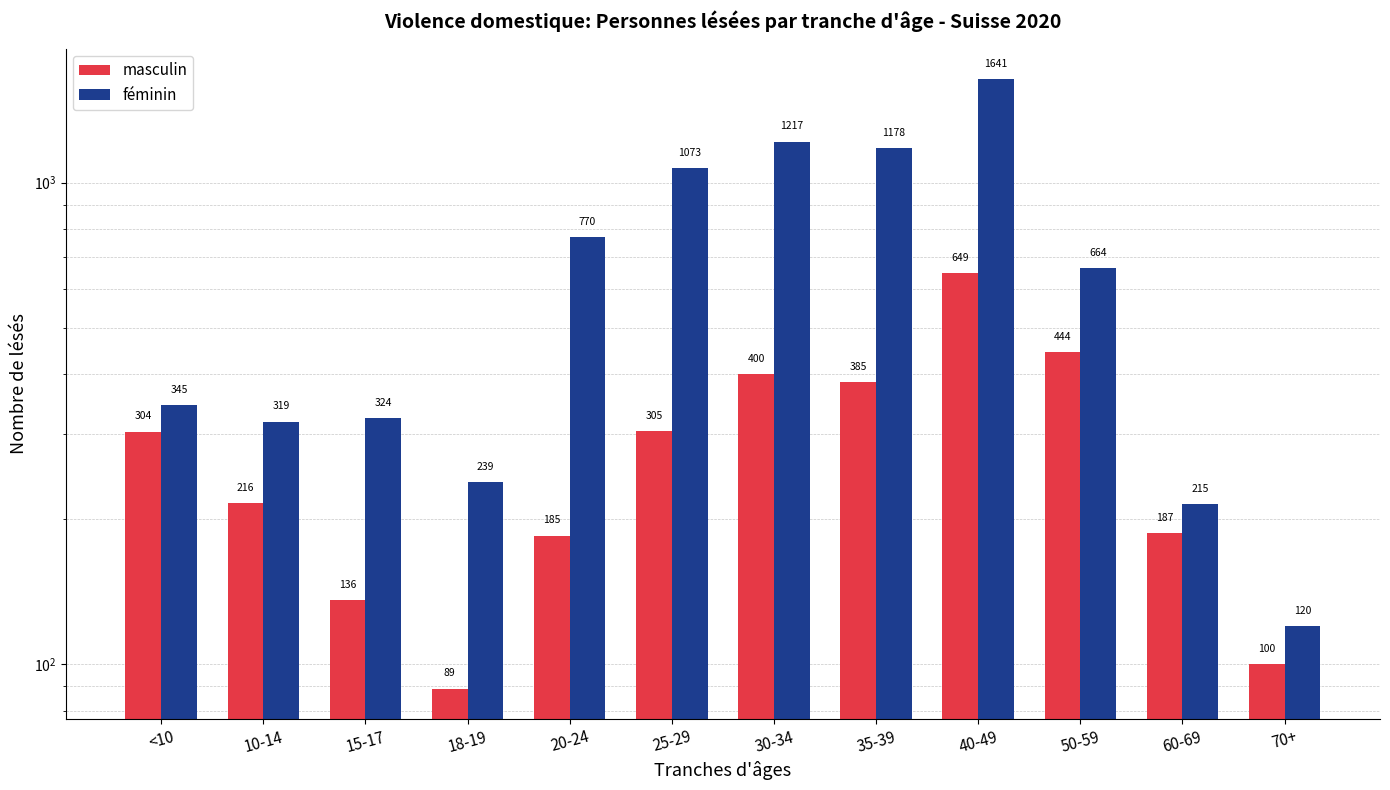

Reading left to right, extract all data points from this chart.

masculin: 304	216	136	89	185	305	400	385	649	444	187	100
féminin: 345	319	324	239	770	1073	1217	1178	1641	664	215	120